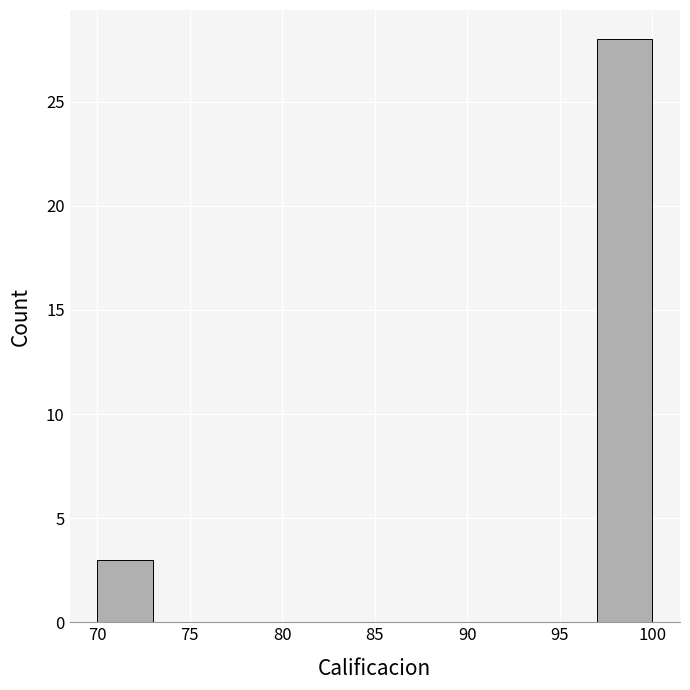

Which range on the x-axis has the tallest bar?

97 to 100